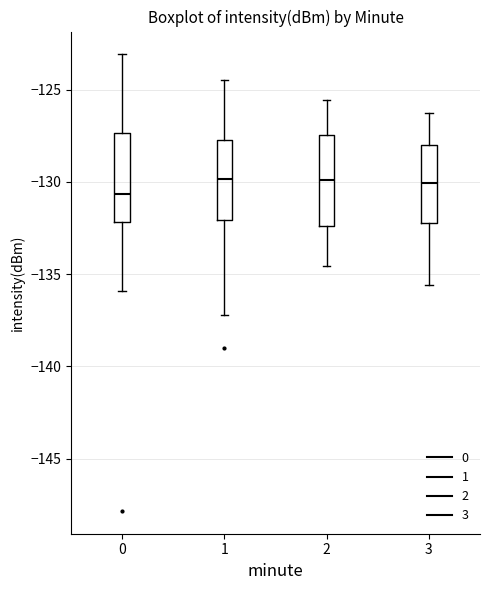

Which box's median line is the lowest?

0